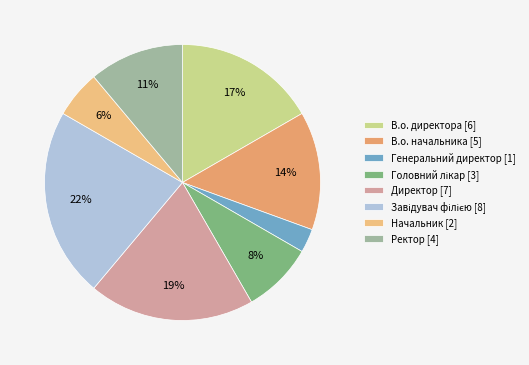

How many slices are in this pie chart?

8